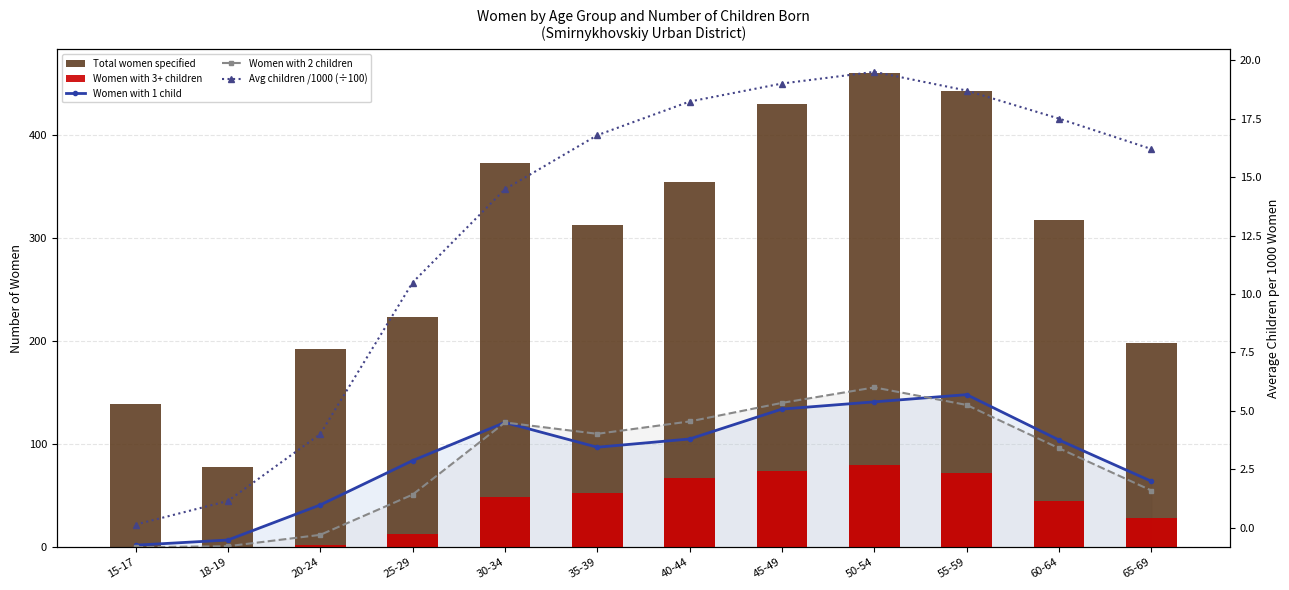

Reading left to right, what are all the values shown in this chart?

Women with 1 child: 2.0	7.0	41.0	84.0	121.0	97.0	105.0	134.0	141.0	148.0	104.0	64.0
Women with 2 children: 0.0	1.0	12.0	51.0	121.0	110.0	122.0	140.0	155.0	138.0	96.0	55.0
Total women specified: 139.0	78.0	192.0	223.0	373.0	313.0	354.0	430.0	460.0	442.0	317.0	198.0
Women with 3+ children: 0.0	0.0	2.0	13.0	49.0	53.0	67.0	74.0	80.0	72.0	45.0	28.0
Avg children /1000 (÷100): 0.1	1.1	4.0	10.5	14.5	16.8	18.2	19.0	19.5	18.7	17.5	16.2